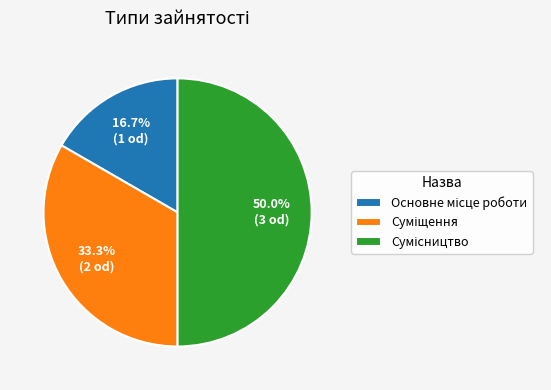

Is Основне місце роботи the majority of the pie?

No